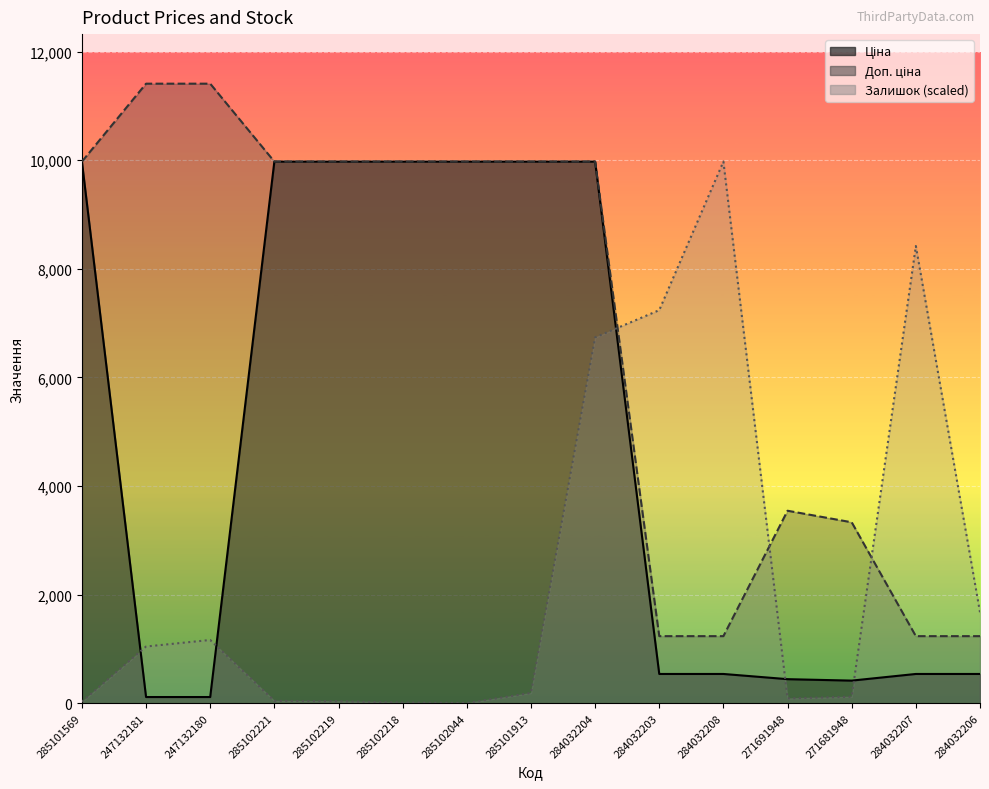

What is the difference between the maximum and second lowest values in the Ціна series?

9860.9